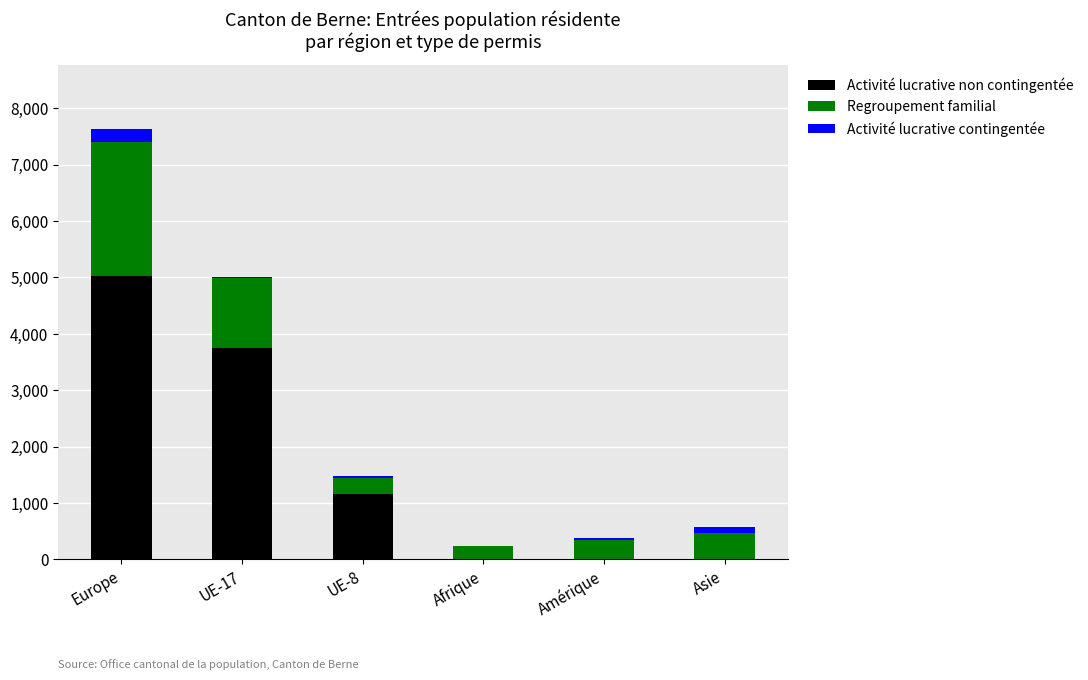

Are the bars grouped side by side (vs. stacked)?

No